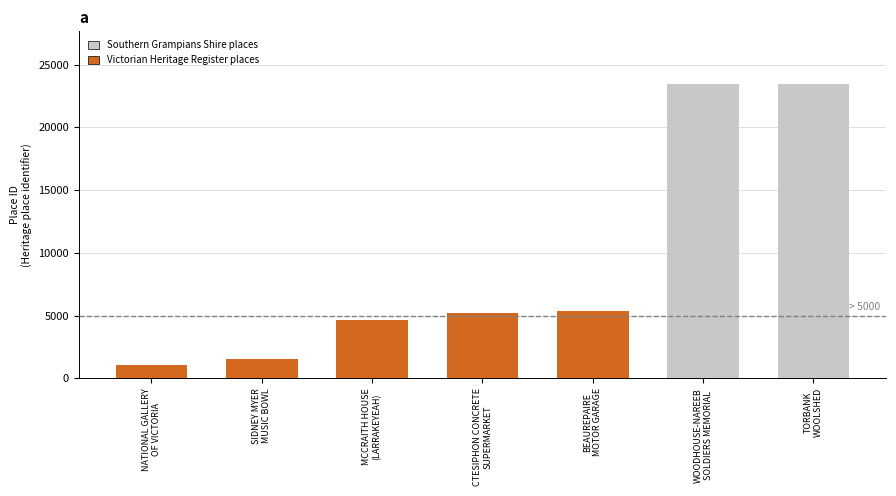

What is the label of the 1st bar from the left?

NATIONAL GALLERY
OF VICTORIA